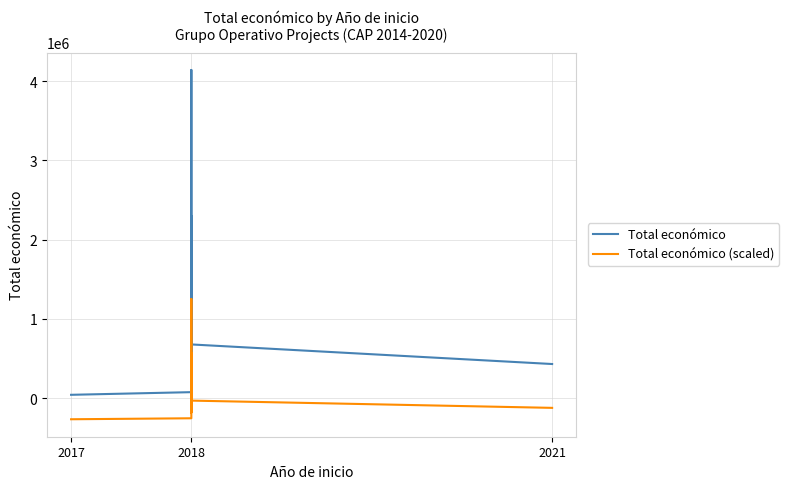

What is the sum of all Total económico (scaled) values?

834728.3